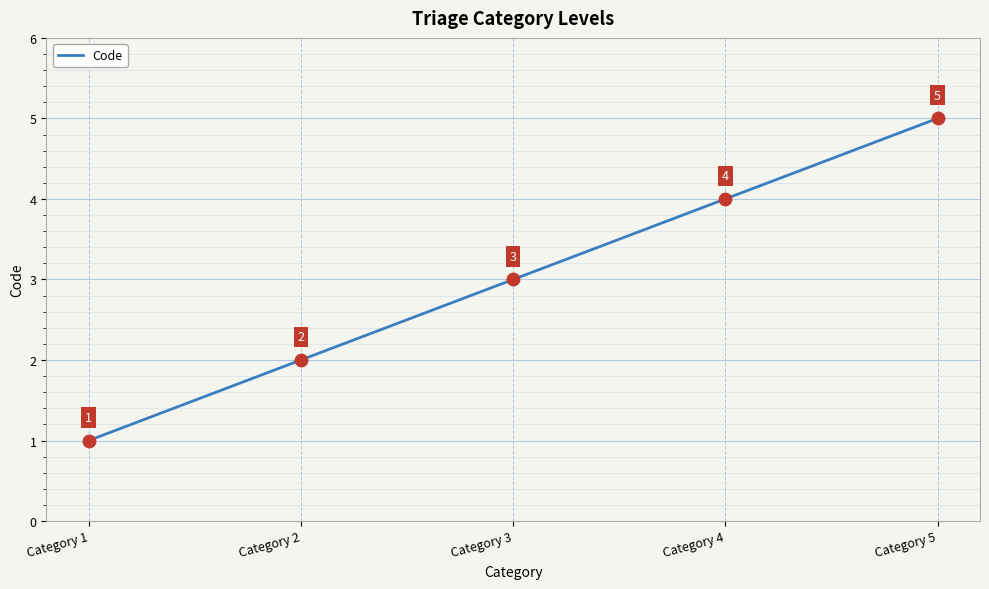

What is the ratio of the value at Category 4 to the value at Category 5?

0.8